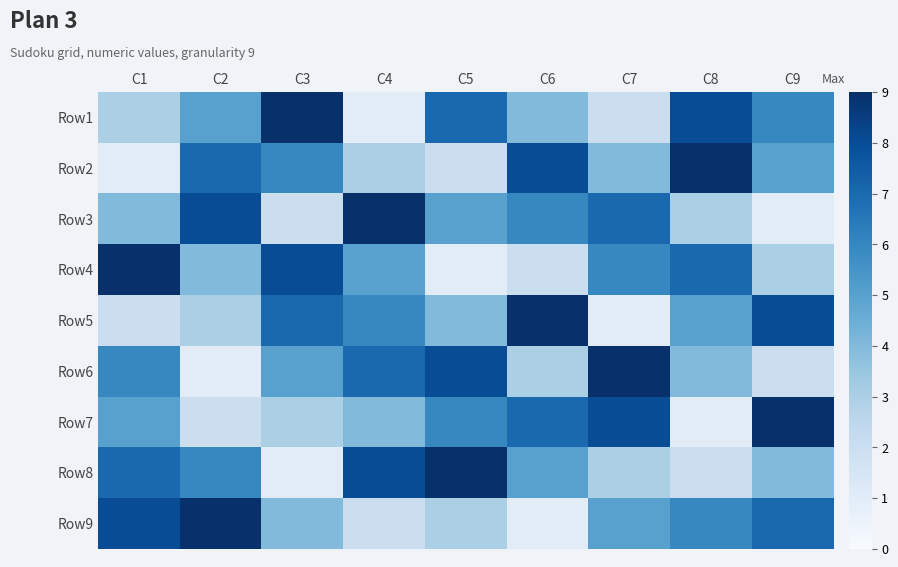

Reading right to left, transcribe all the data shown in this chart.

Row1: C9=6	C8=8	C7=2	C6=4	C5=7	C4=1	C3=9	C2=5	C1=3
Row2: C9=5	C8=9	C7=4	C6=8	C5=2	C4=3	C3=6	C2=7	C1=1
Row3: C9=1	C8=3	C7=7	C6=6	C5=5	C4=9	C3=2	C2=8	C1=4
Row4: C9=3	C8=7	C7=6	C6=2	C5=1	C4=5	C3=8	C2=4	C1=9
Row5: C9=8	C8=5	C7=1	C6=9	C5=4	C4=6	C3=7	C2=3	C1=2
Row6: C9=2	C8=4	C7=9	C6=3	C5=8	C4=7	C3=5	C2=1	C1=6
Row7: C9=9	C8=1	C7=8	C6=7	C5=6	C4=4	C3=3	C2=2	C1=5
Row8: C9=4	C8=2	C7=3	C6=5	C5=9	C4=8	C3=1	C2=6	C1=7
Row9: C9=7	C8=6	C7=5	C6=1	C5=3	C4=2	C3=4	C2=9	C1=8